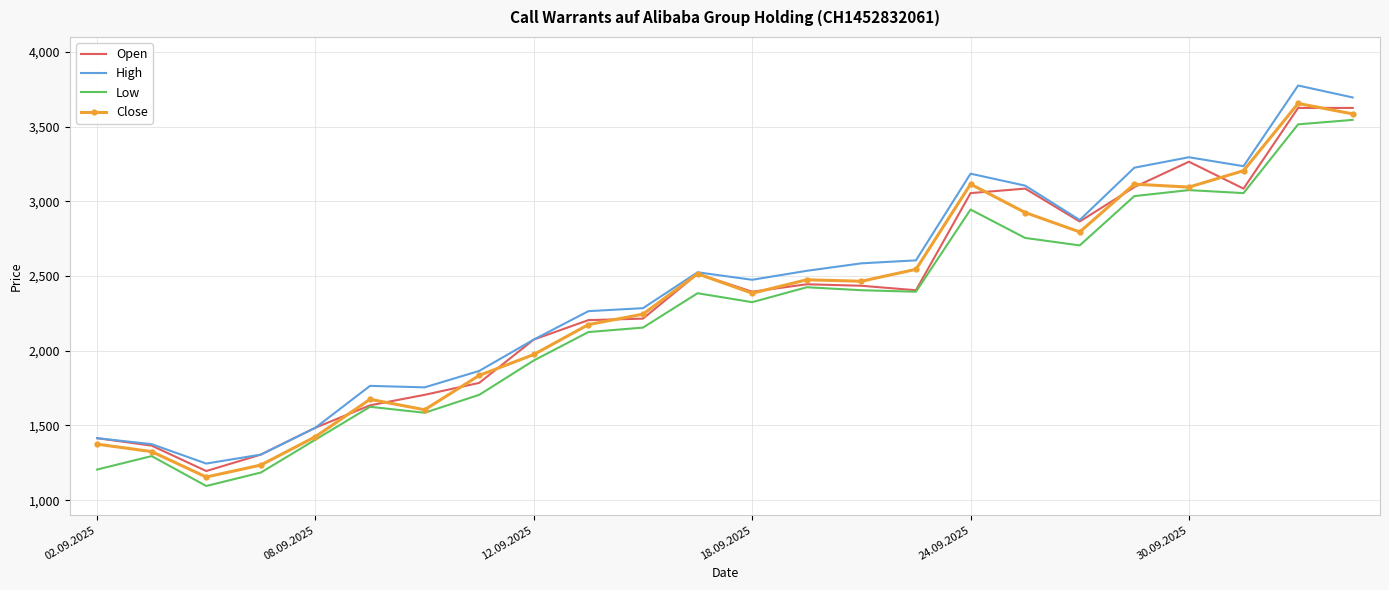

Rank the series by their maximum value, from highest to lowest.

High, Close, Open, Low